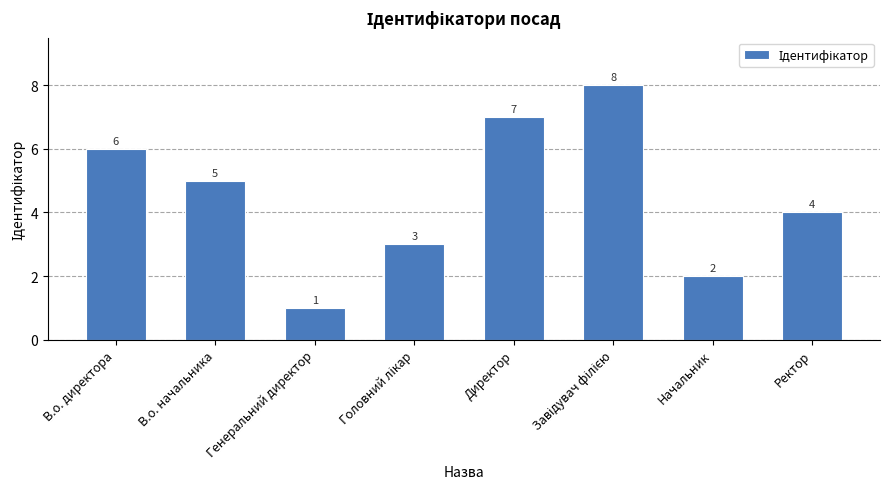

Which label corresponds to the smallest value in the chart?

Генеральний директор